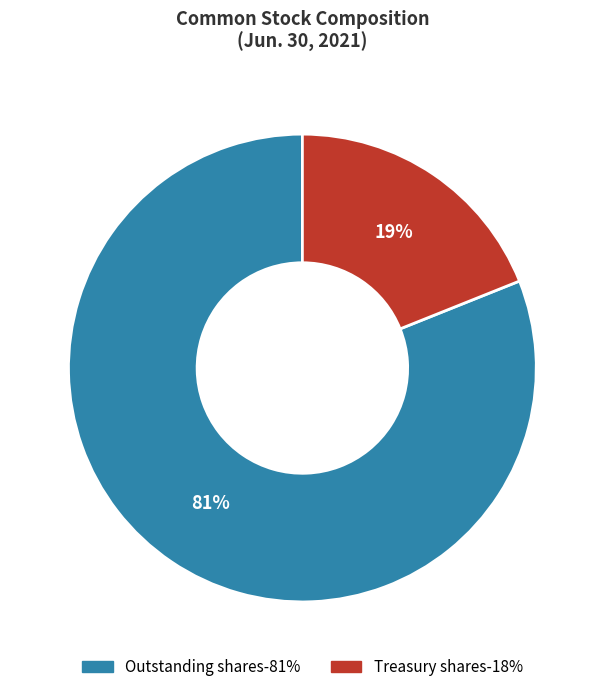

To the nearest percent, what is the average slice percentage?

50%